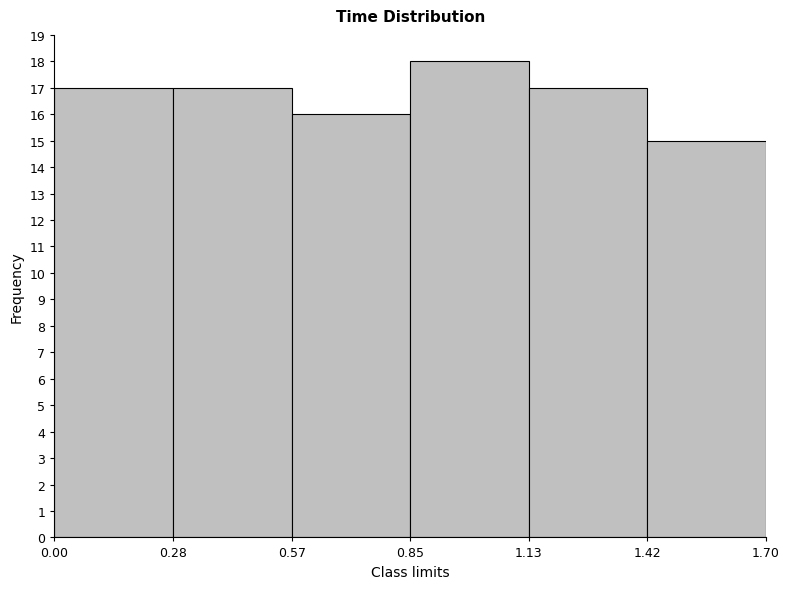

Which range on the x-axis has the tallest bar?

0.85 to 1.13